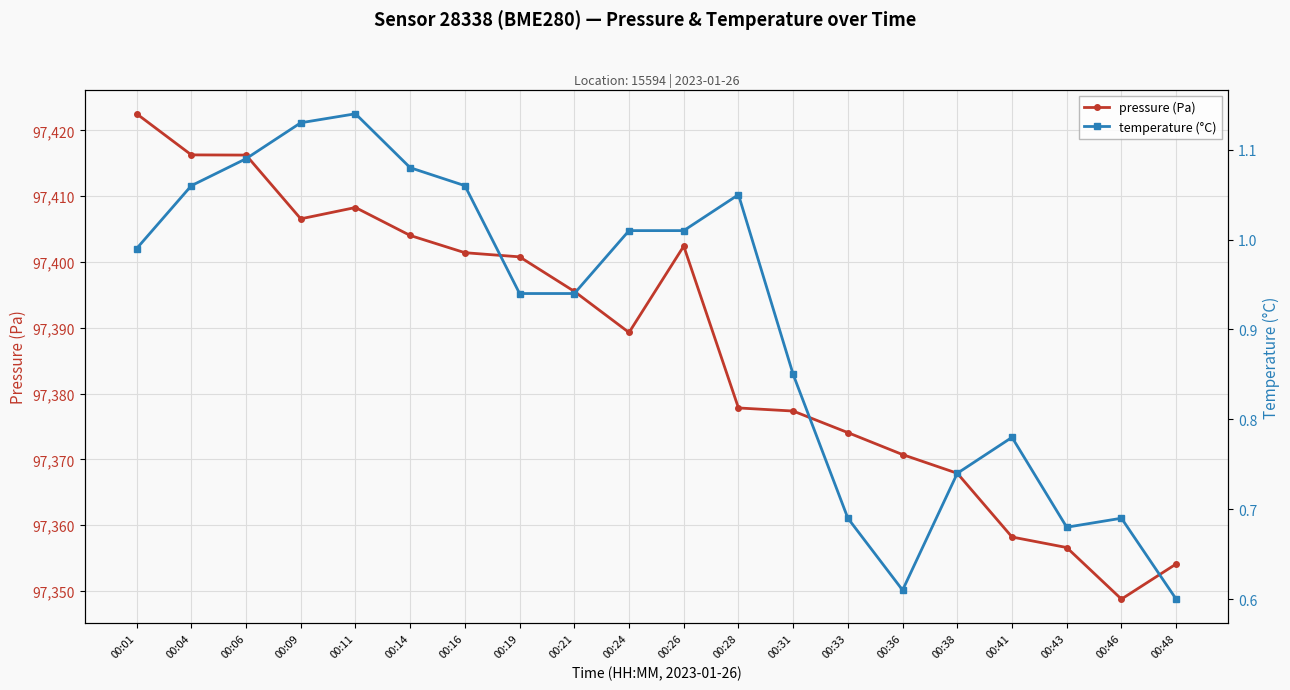

How many interior local peaks does the temperature (°C) series have?

4